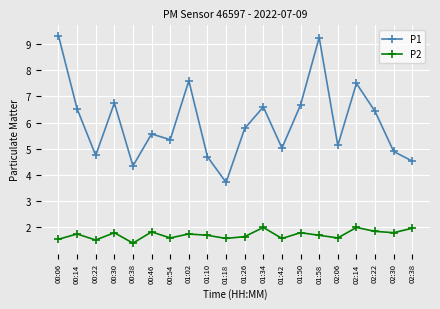

Which series has the widest spread of values?

P1